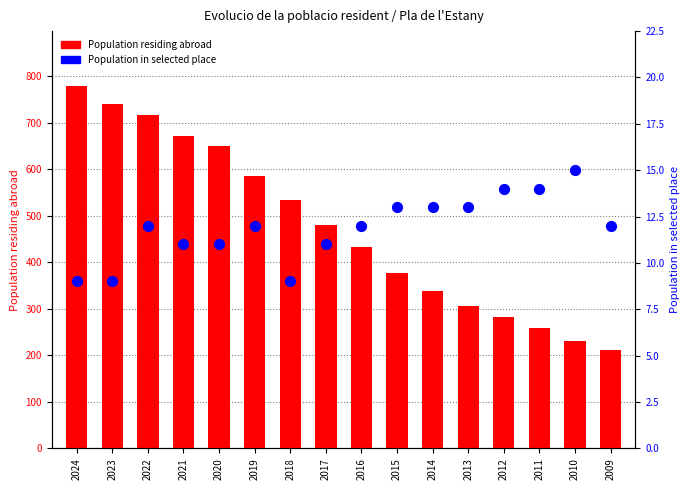

Is the value of Population residing abroad at 2011 greater than the value of Population in selected place at 2023?

Yes